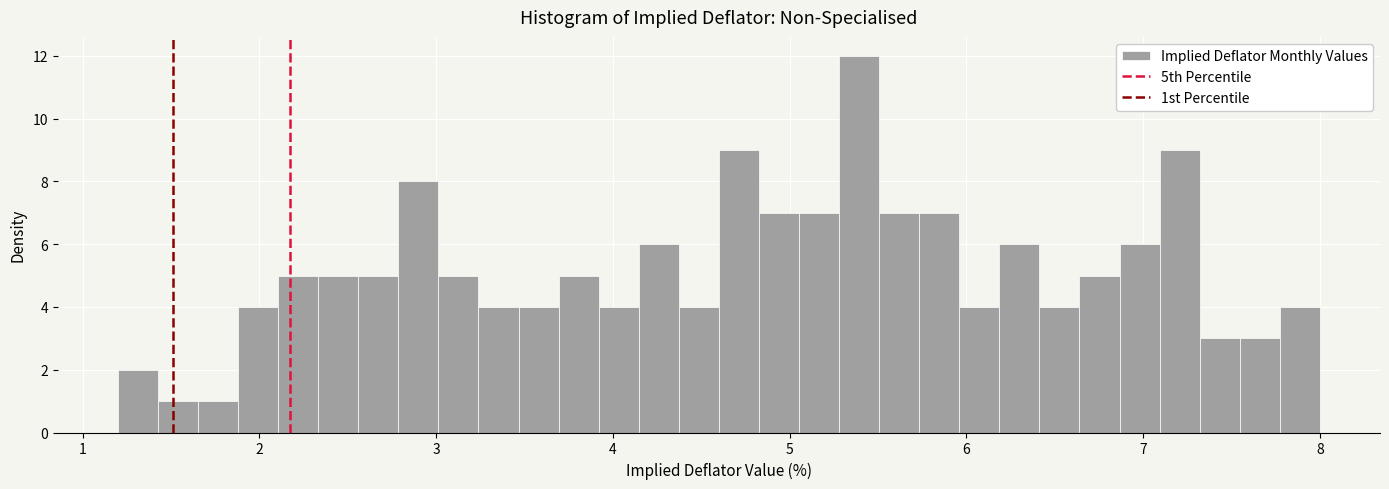

Around what value on the x-axis is the tallest bar? Give the approximate position of its centre, as read against the axis.

5.4